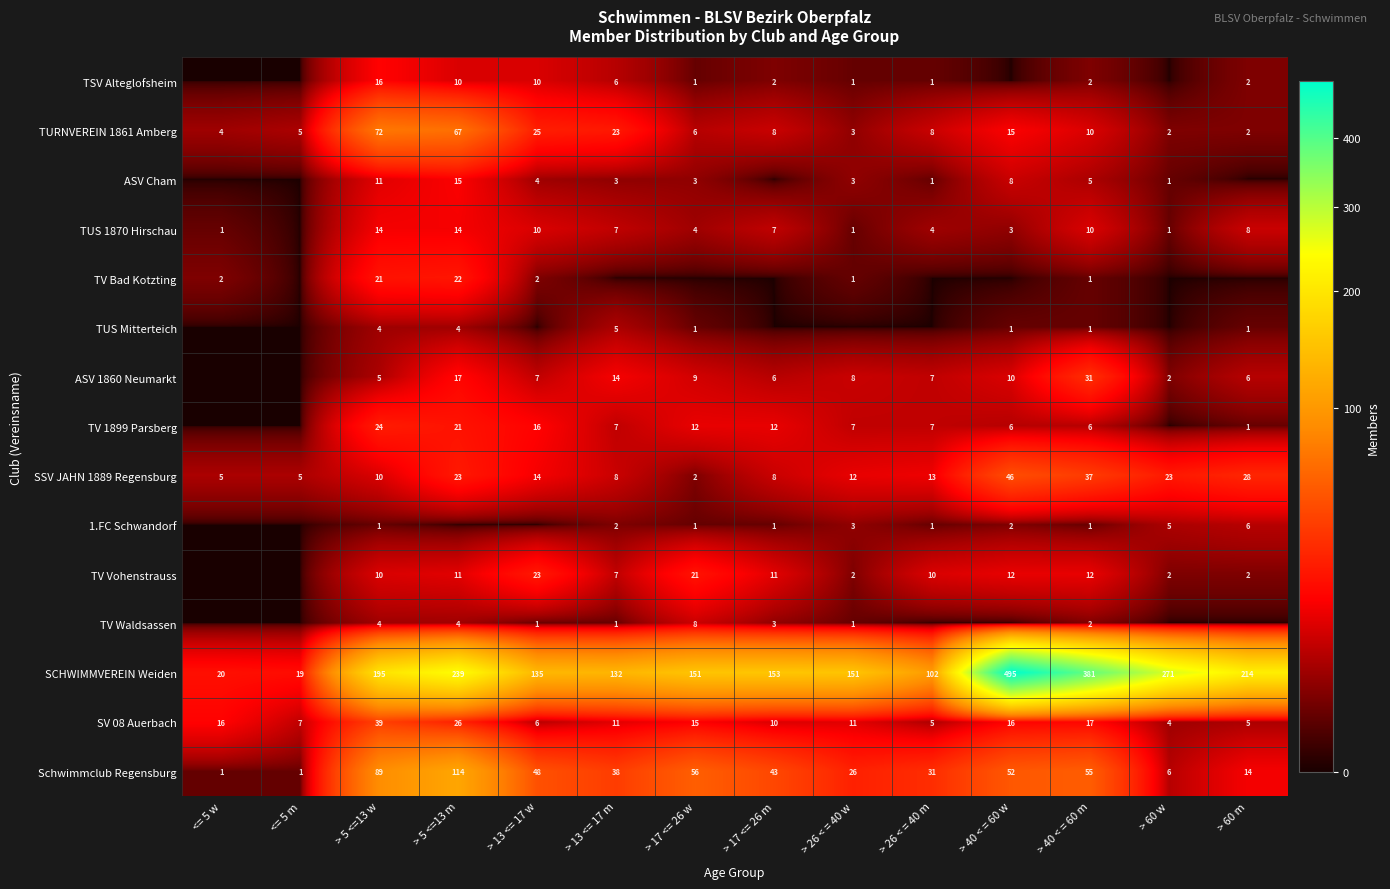

What is the sum of the TURNVEREIN 1861 Amberg values at > 5 <=13 w and > 5 <=13 m?

139